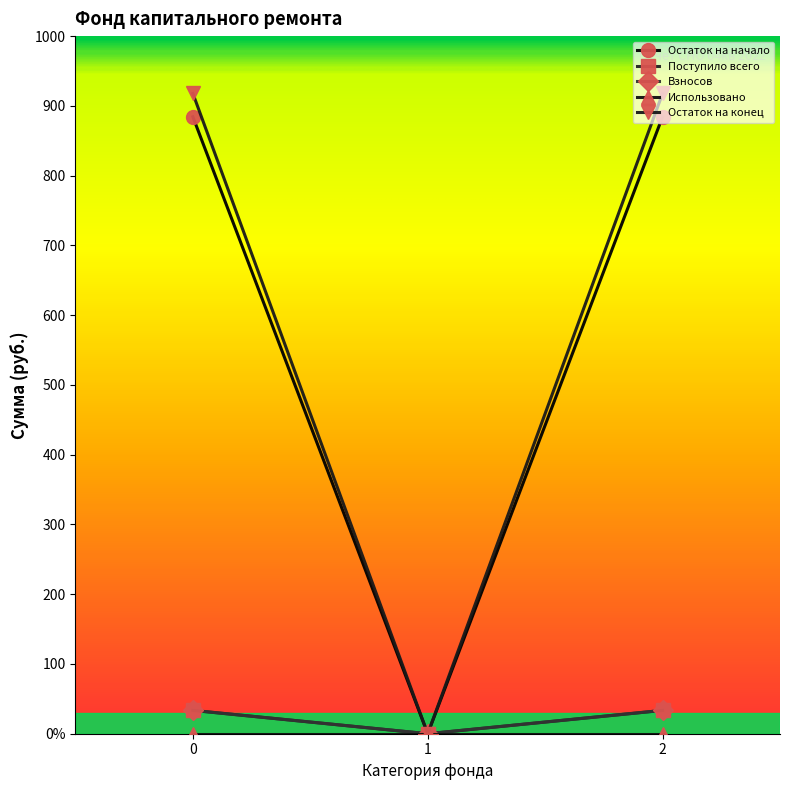

Is this an area chart (filled region under the line)?

No